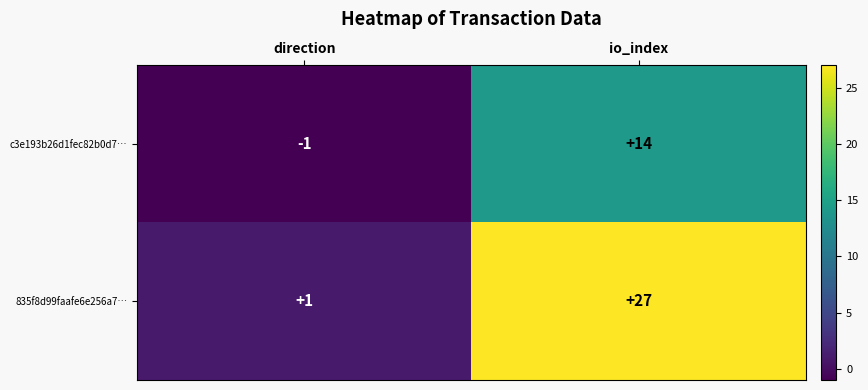

At which label is 835f8d99faafe6e256a7… closest to 14?

direction